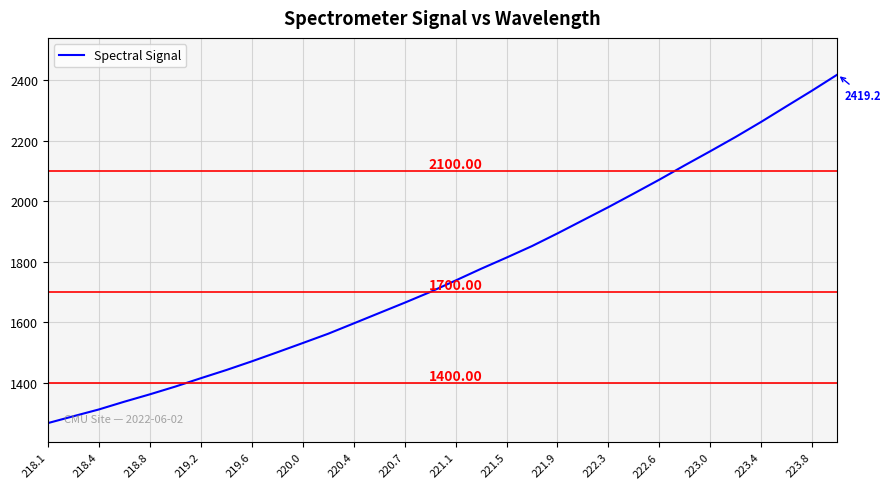

What is the difference between the maximum and minimum values?

1151.9